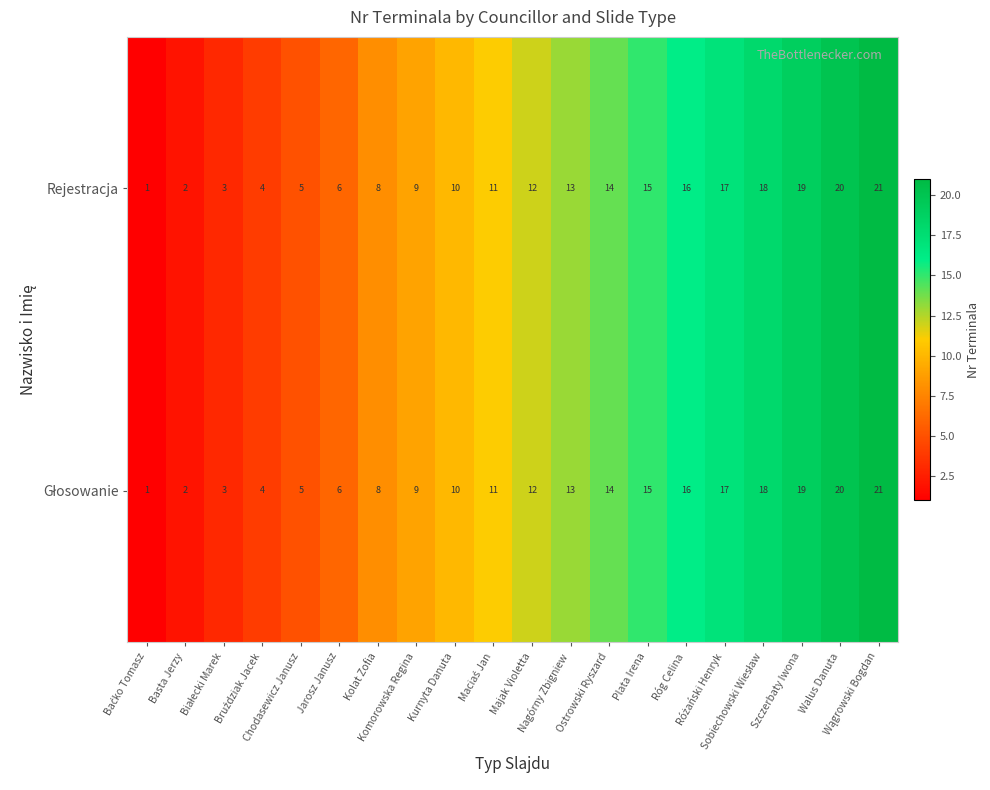

What is the maximum value shown in the chart?

21